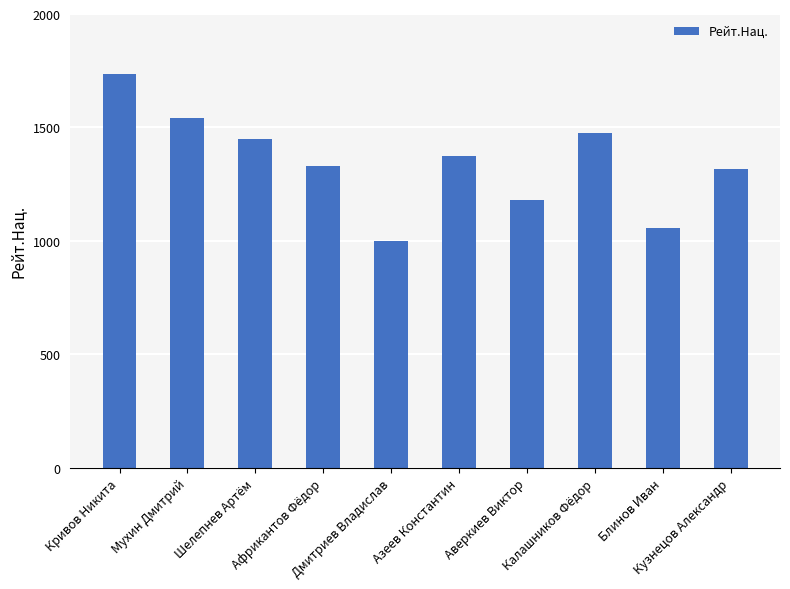

What is the label of the 1st bar from the left?

Кривов Никита